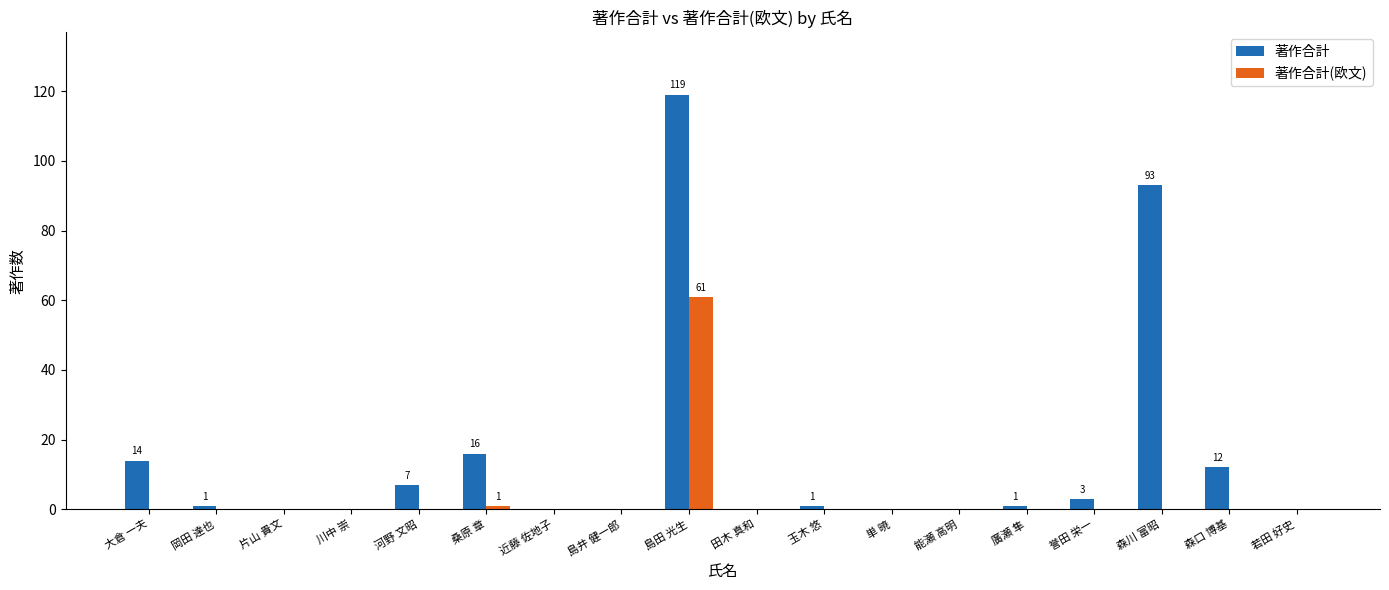

True or false: 著作合計(欧文) has a value of 0 at 大倉 一夫.

True